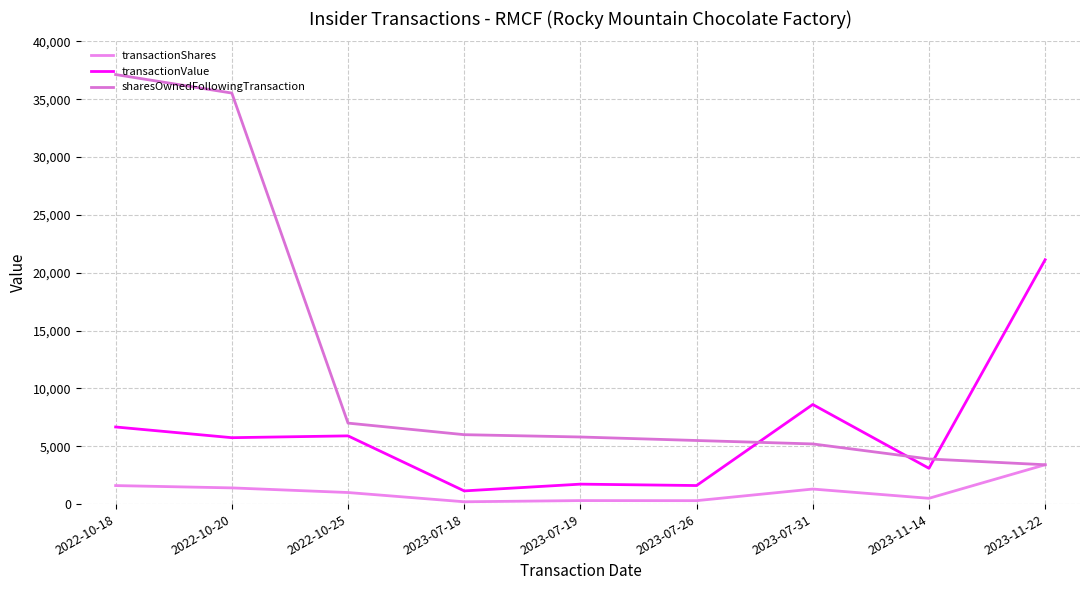

What is the label of the 9th point from the right?

2022-10-18